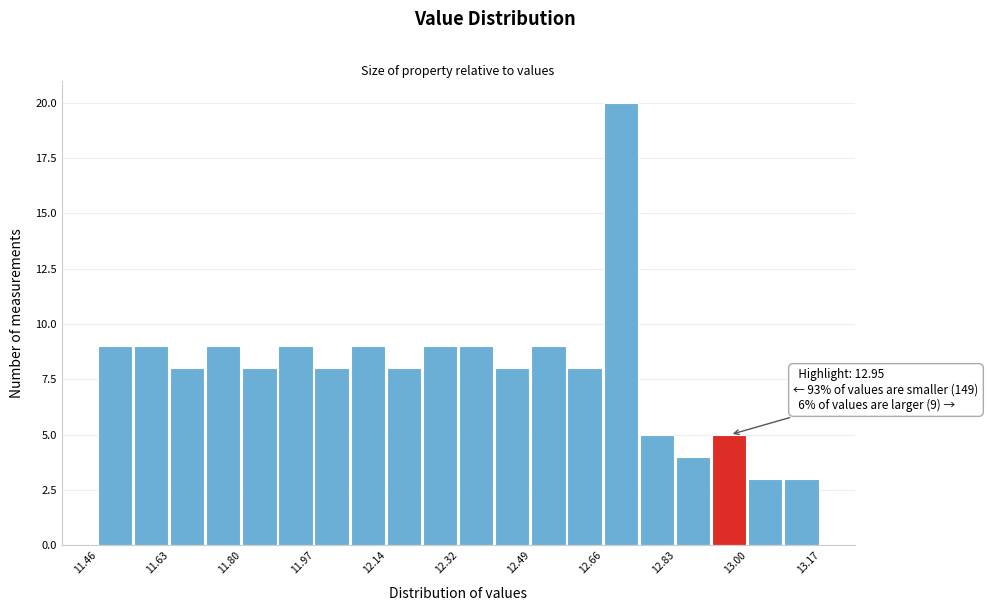

Which range on the x-axis has the tallest bar?

12.66 to 12.74